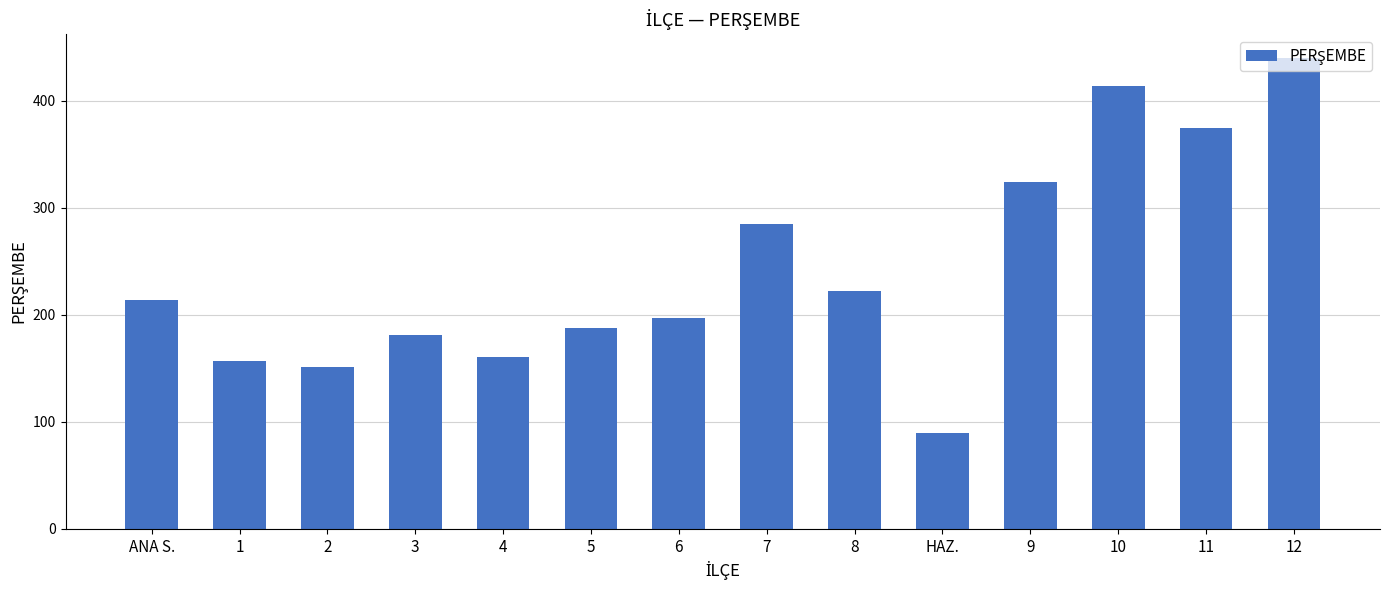

The value at 12 is 590. True or false?

False